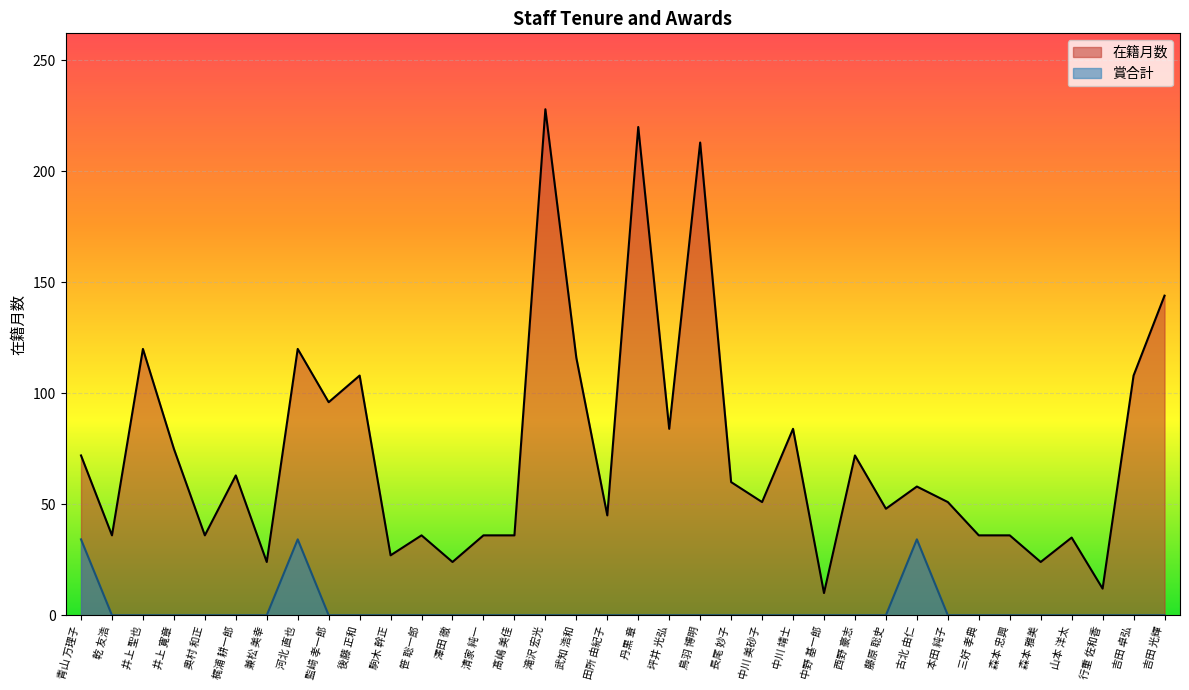

What position from the left is 吉田 光輝?

36